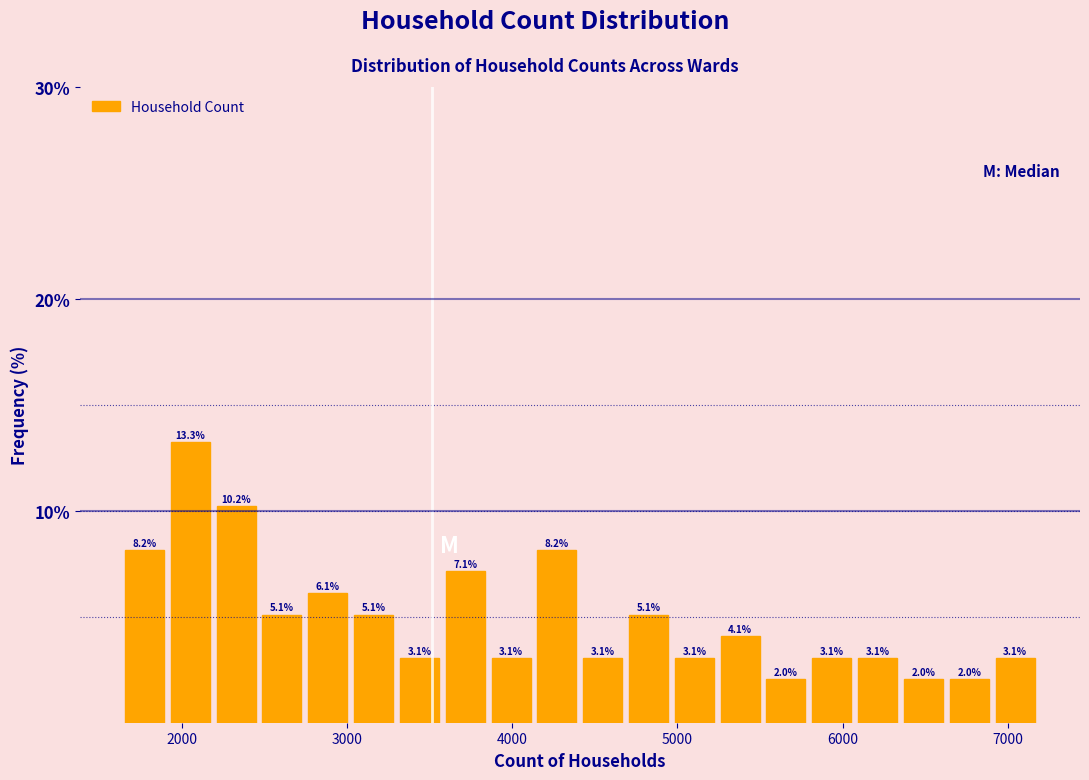

Around what value on the x-axis is the tallest bar? Give the approximate position of its centre, as read against the axis.

2100